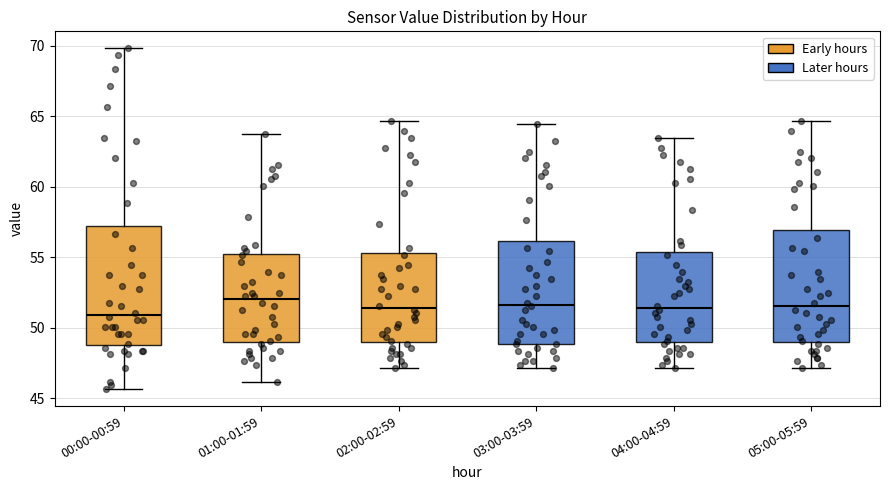

Reading left to right, transcribe this box plot: for each box, give where its median line is, the range the box spans, and where its two whiskers end, as read against the y-axis. The values are not printed on the chart, so give them approximately, as read against the axis.

00:00-00:59: median 51.0, box 49.0 to 57.0, whiskers 45.5 to 70.0
01:00-01:59: median 52.0, box 49.0 to 55.0, whiskers 46.0 to 63.5
02:00-02:59: median 51.5, box 49.0 to 55.5, whiskers 47.0 to 64.5
03:00-03:59: median 51.5, box 49.0 to 56.0, whiskers 47.0 to 64.5
04:00-04:59: median 51.5, box 49.0 to 55.5, whiskers 47.0 to 63.5
05:00-05:59: median 51.5, box 49.0 to 57.0, whiskers 47.0 to 64.5